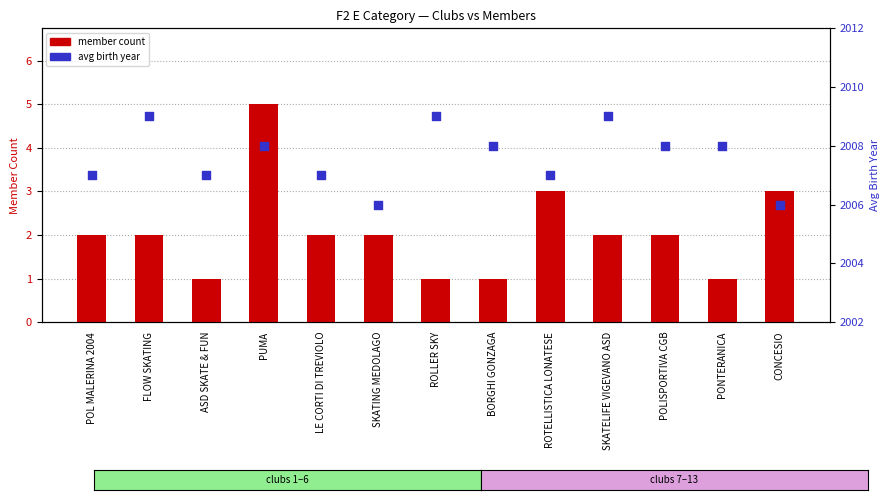

Is the value of avg birth year at PONTERANICA greater than the value of member count at ROTELLISTICA LONATESE?

Yes